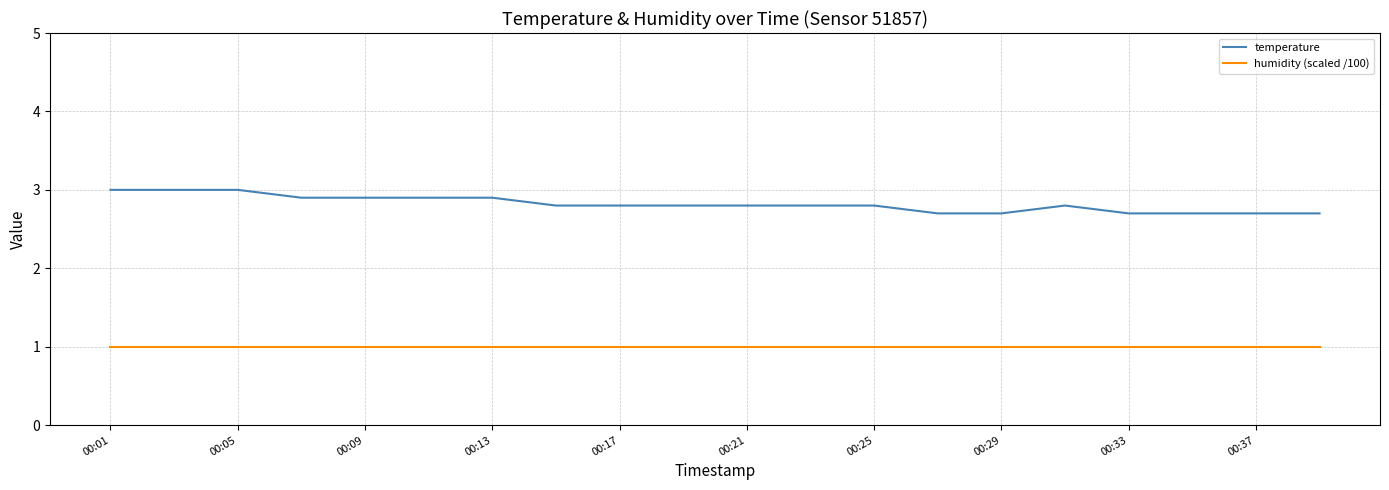

True or false: humidity (scaled /100) and temperature intersect in this chart.

False